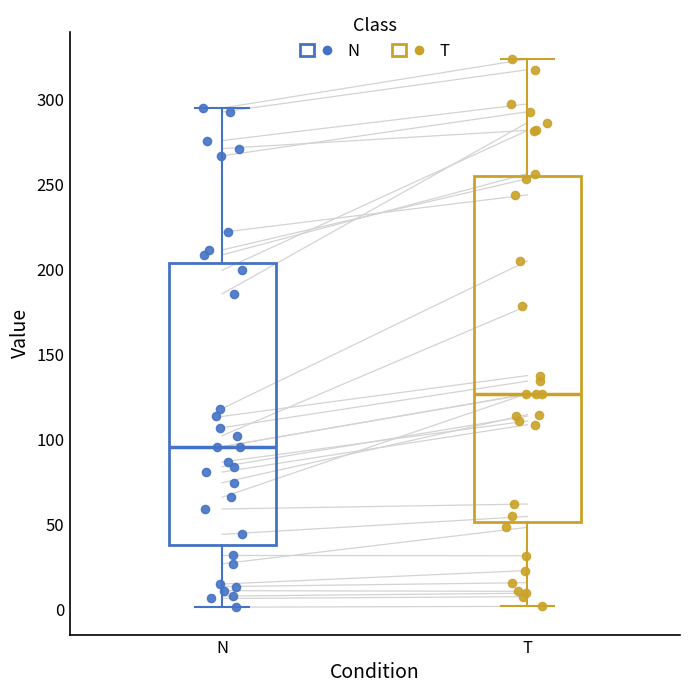

Which box has the lowest median line?

N